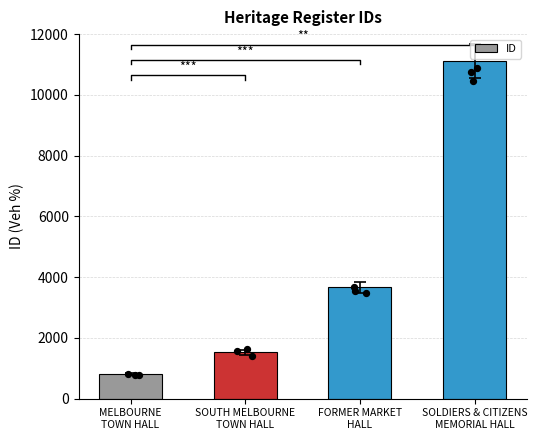

Between SOLDIERS & CITIZENS
MEMORIAL HALL and FORMER MARKET
HALL, which is larger?

SOLDIERS & CITIZENS
MEMORIAL HALL